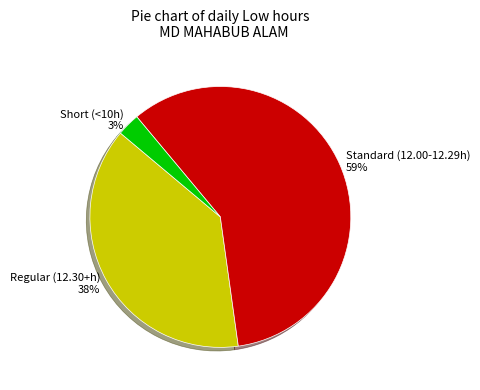

To the nearest percent, what is the difference between the largest and smallest slice percentages?

56%